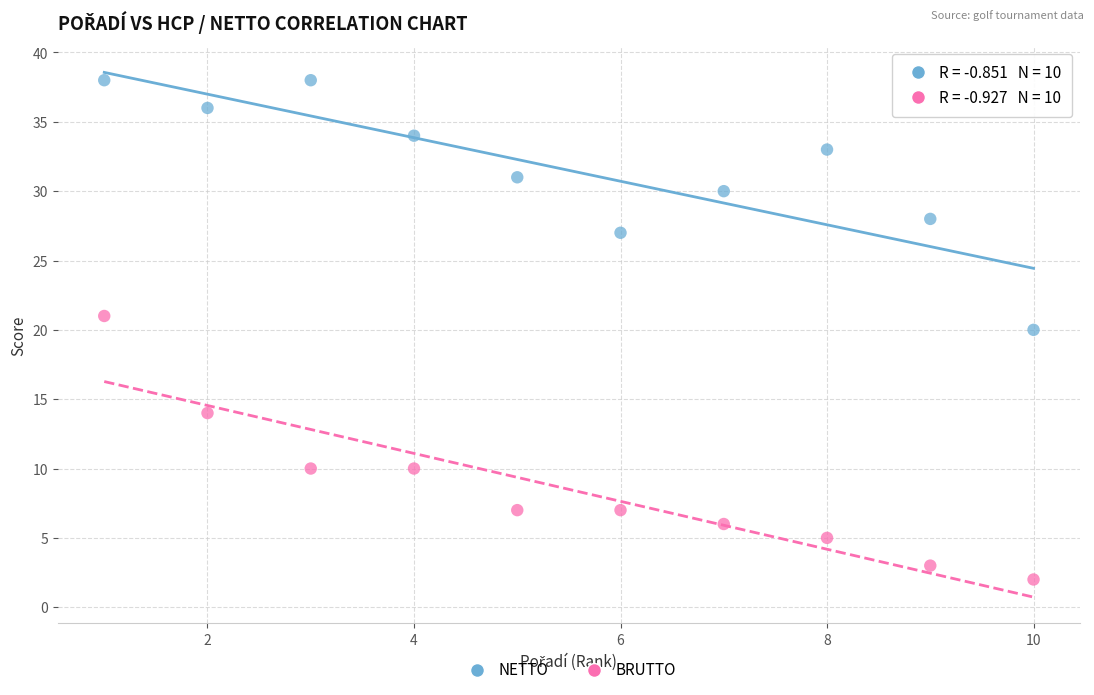

Which series reaches the maximum Y coordinate?

NETTO